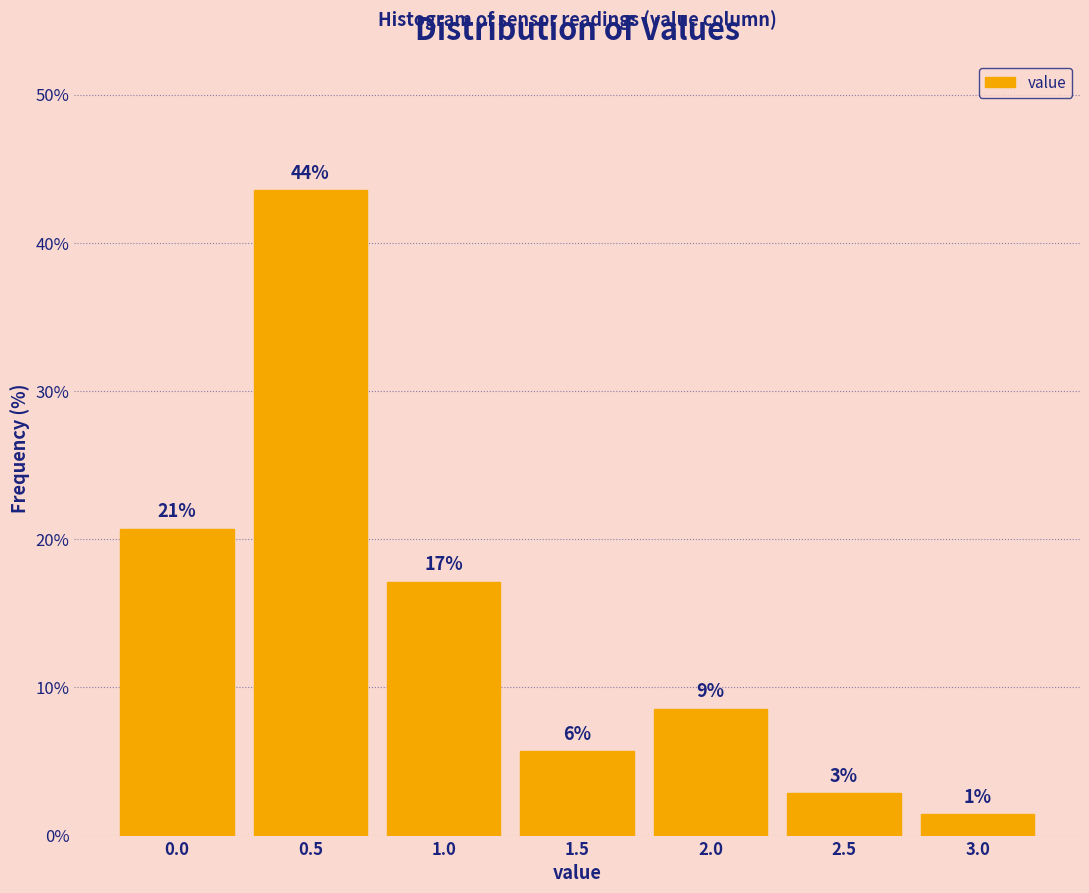

How many bars are there in total?

7